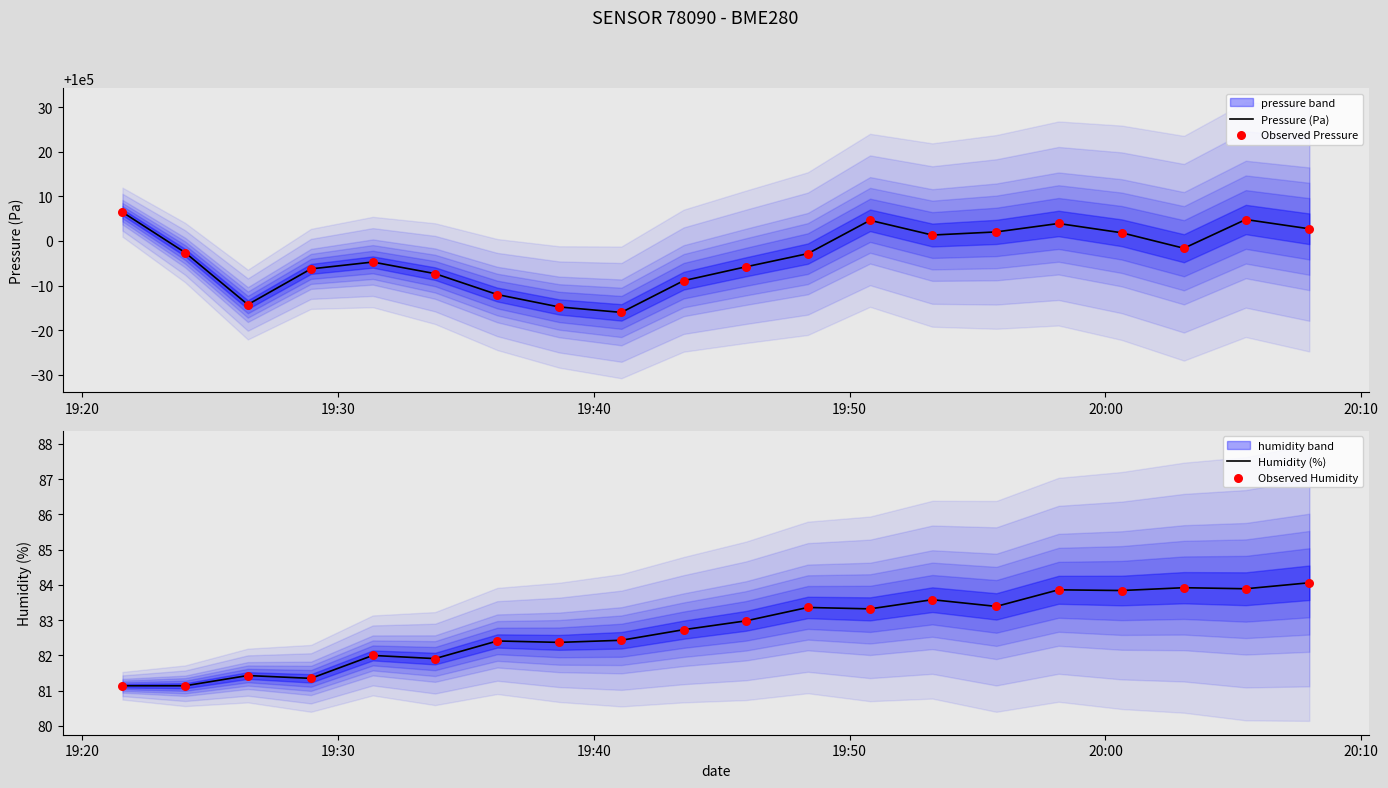

Which series has the widest spread of Y values?

Pressure (Pa)